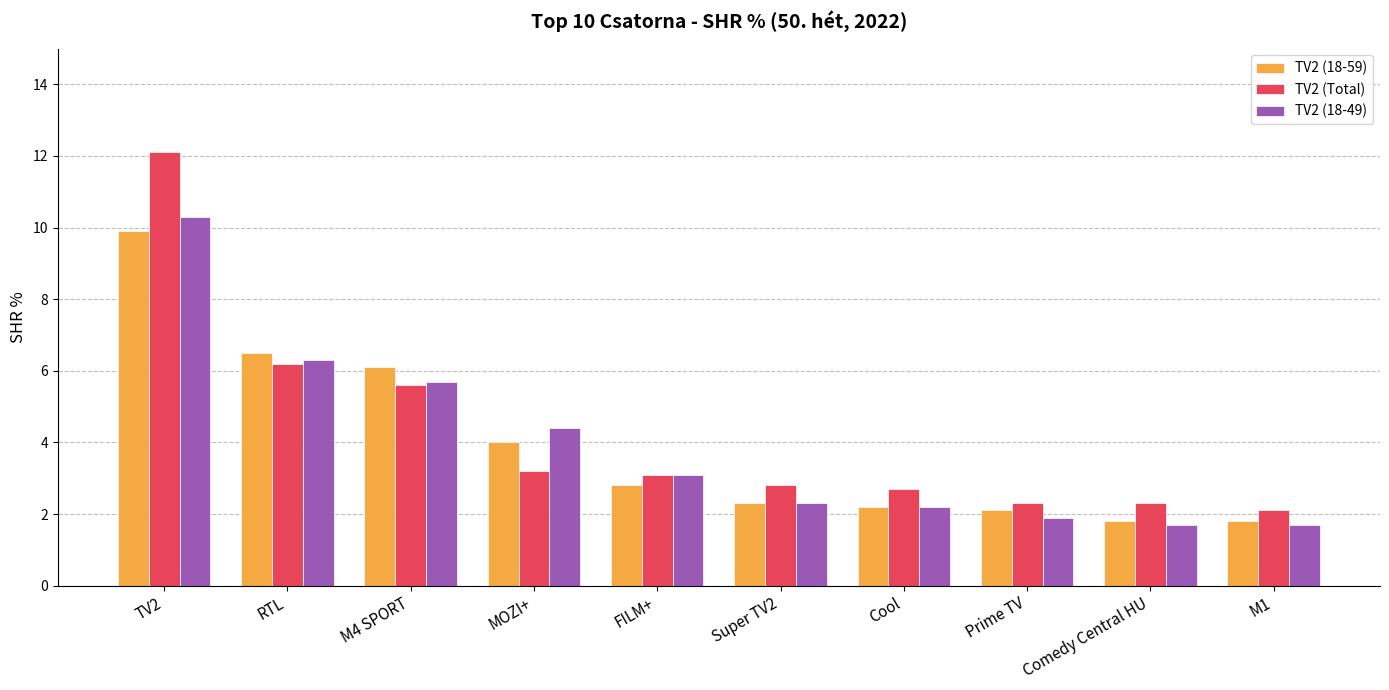

What is the sum of all TV2 (18-59) values?

39.5